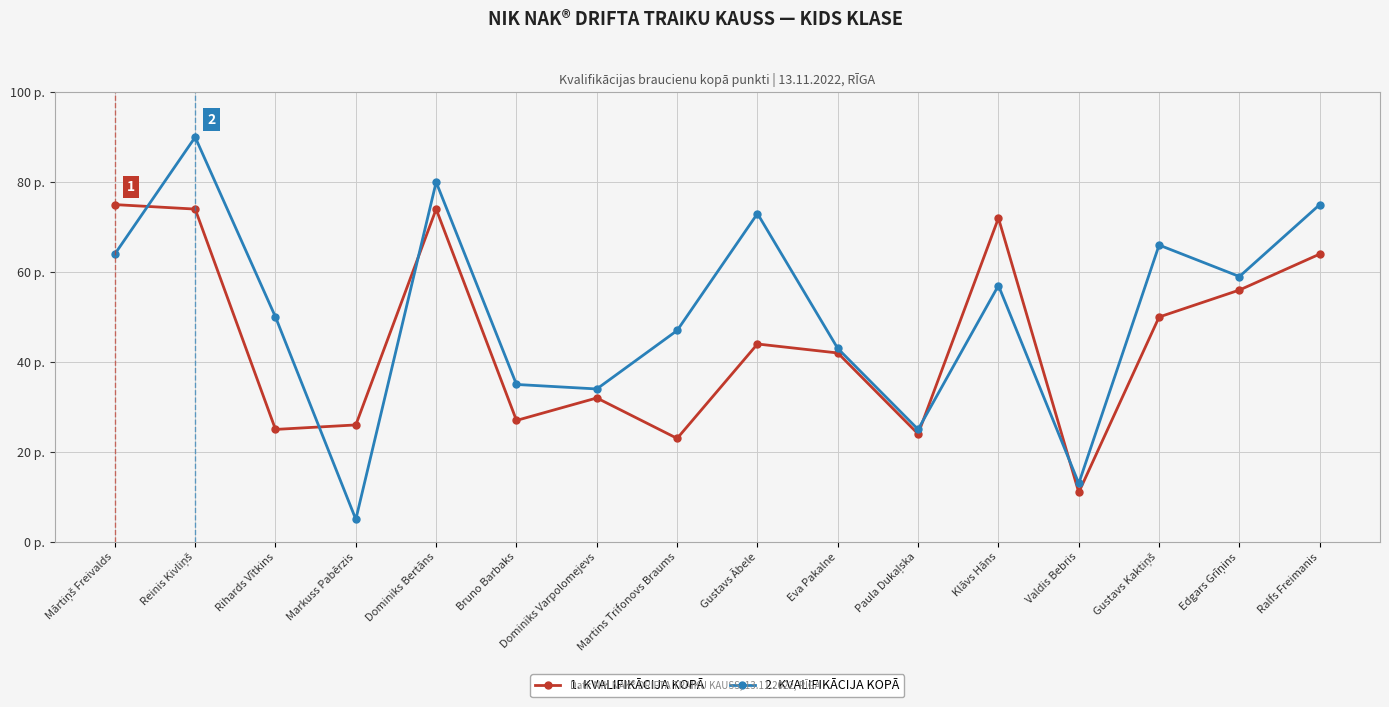

After their last crossing, which series has the higher values: 2. KVALIFIKĀCIJA KOPĀ or 1. KVALIFIKĀCIJA KOPĀ?

2. KVALIFIKĀCIJA KOPĀ